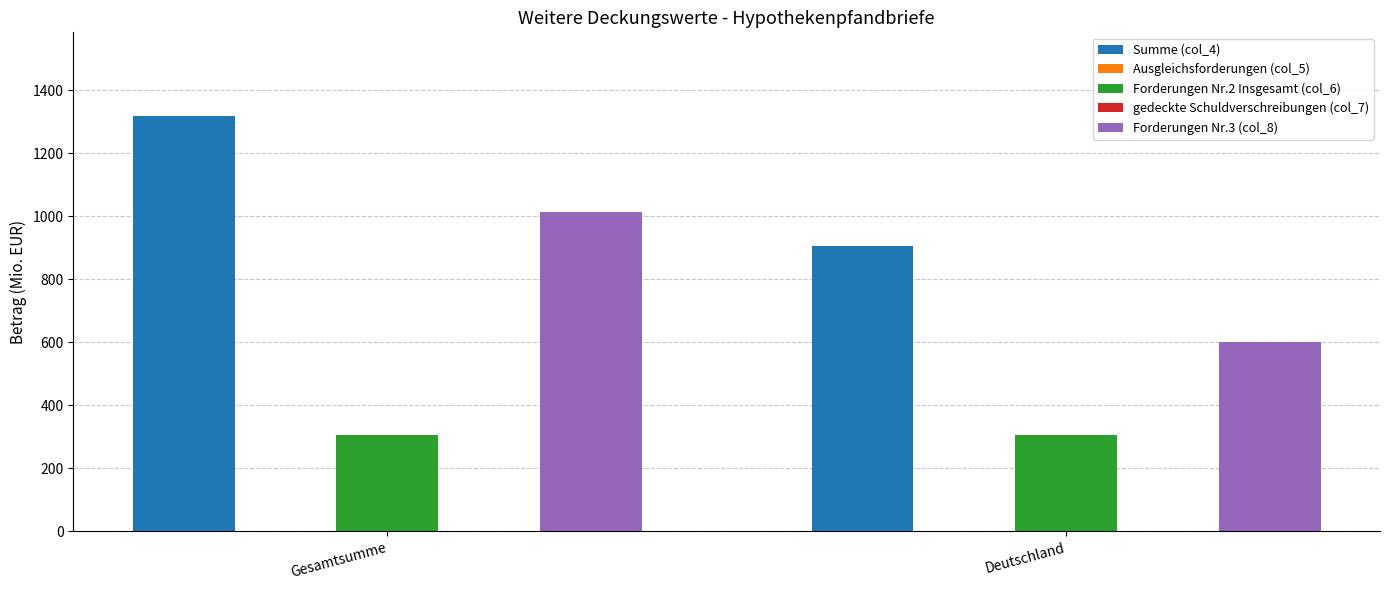

At which category is the sum across all series the highest?

Gesamtsumme